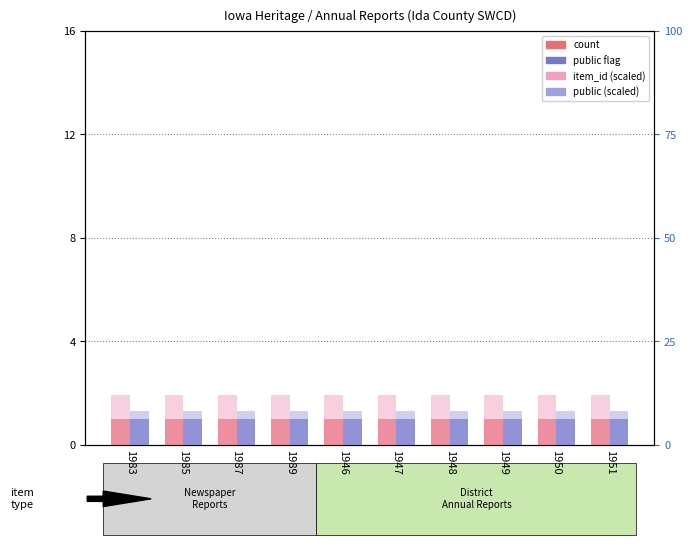

Reading right to left, extract all data points from this chart.

count: 1	1	1	1	1	1	1	1	1	1
public flag: 1	1	1	1	1	1	1	1	1	1
item_id scaled: 12	12	12	12	12	12	12	12	12	12
public scaled: 8	8	8	8	8	8	8	8	8	8